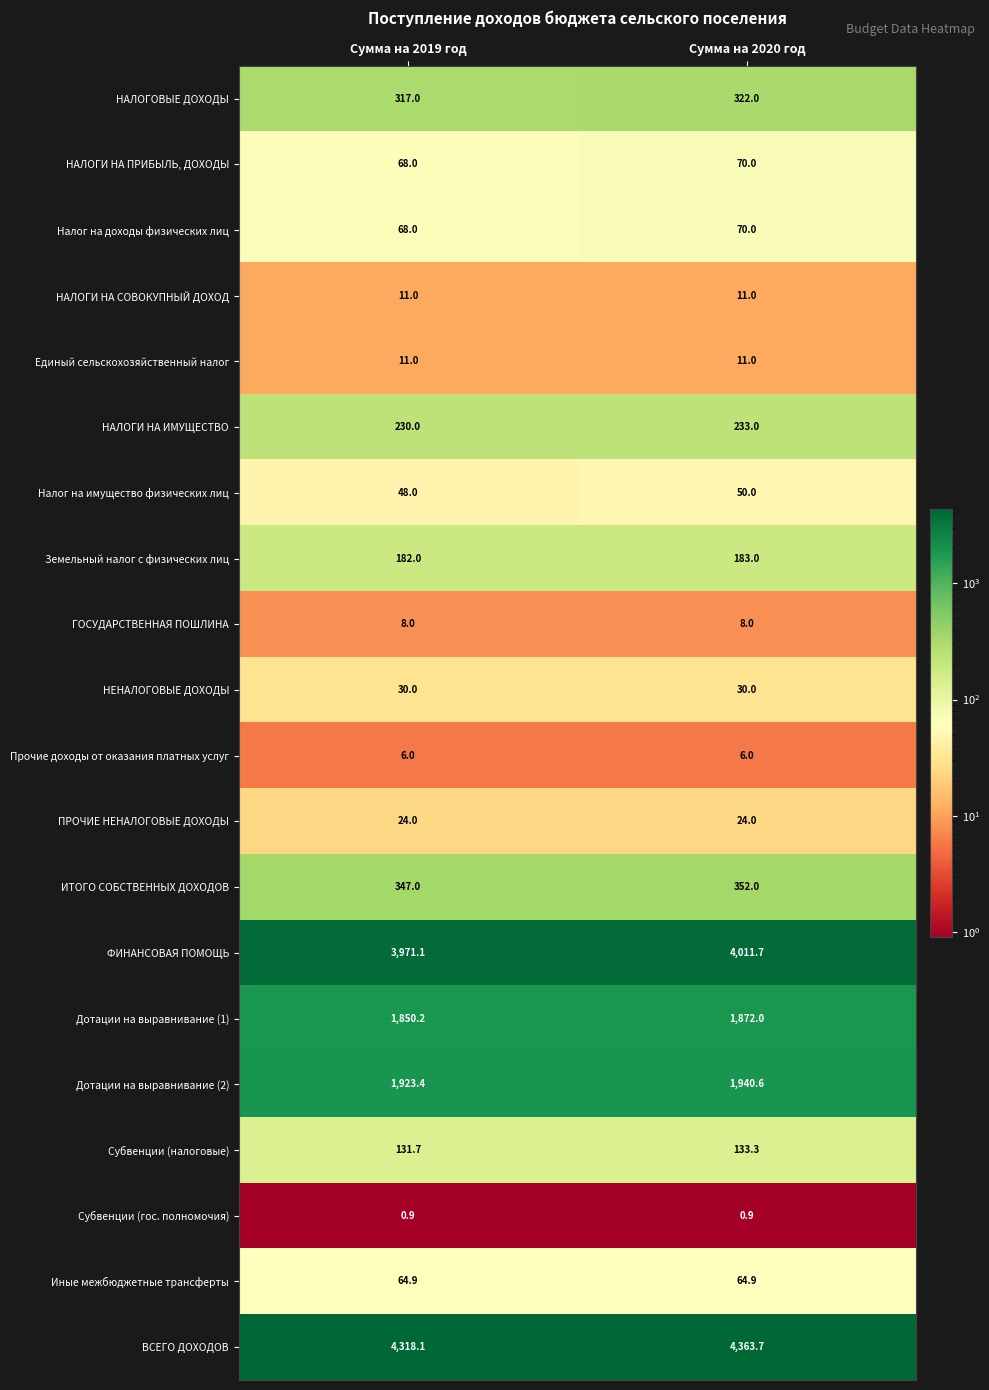

What is the total value across all series at Сумма на 2020 год?

13757.1